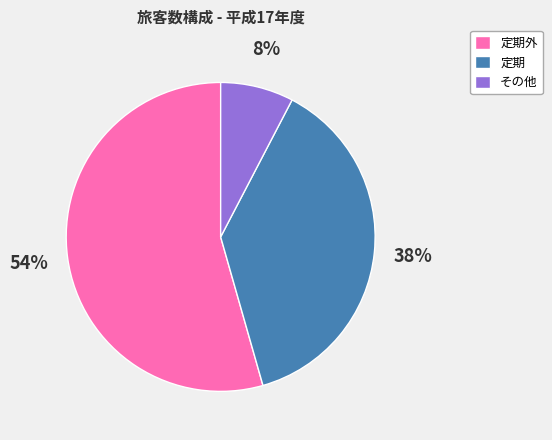

How many slices are in this pie chart?

3